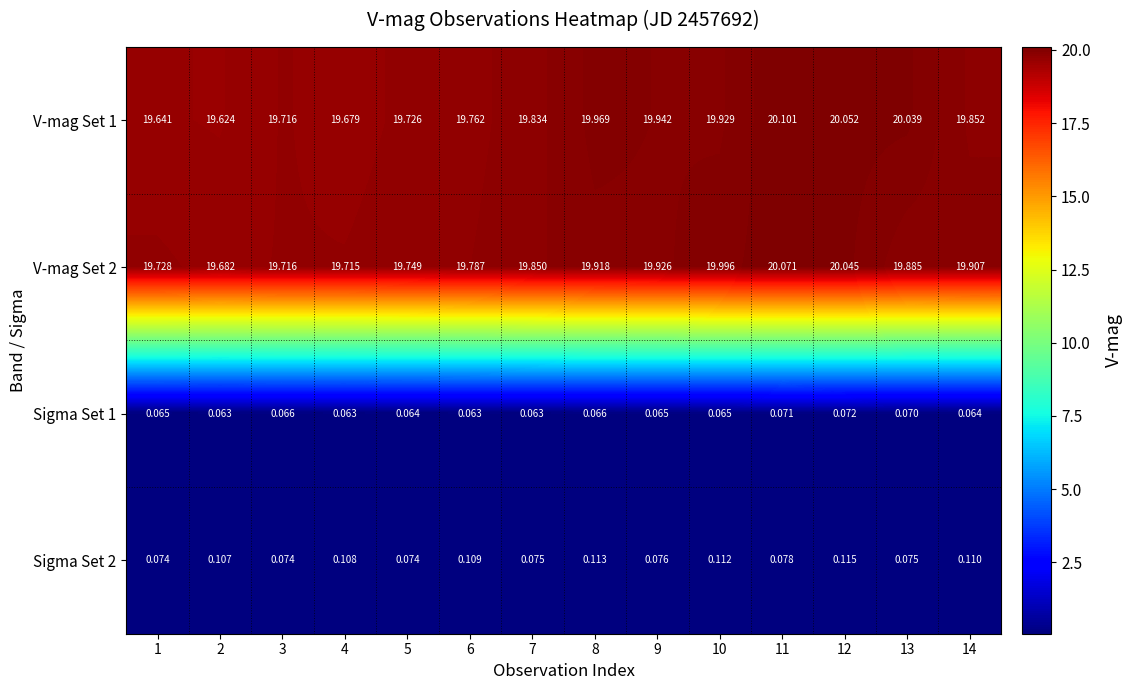

Which series has the largest total across all categories?

V-mag Set 2